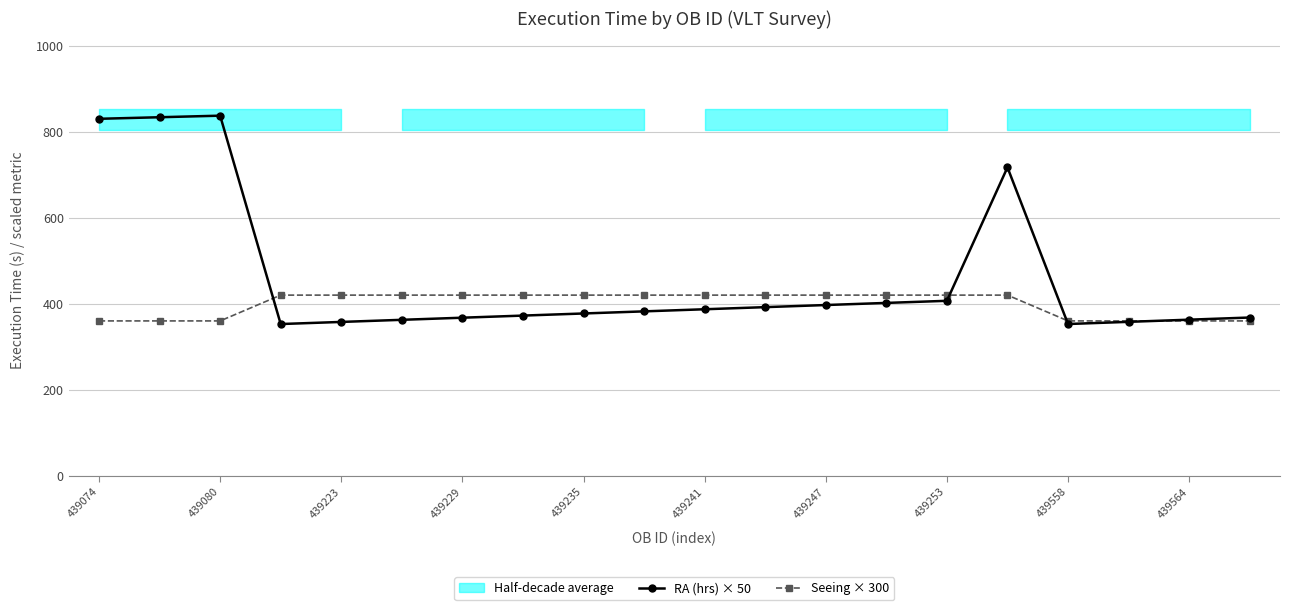

What is the minimum value for RA (hrs) × 50?

352.7